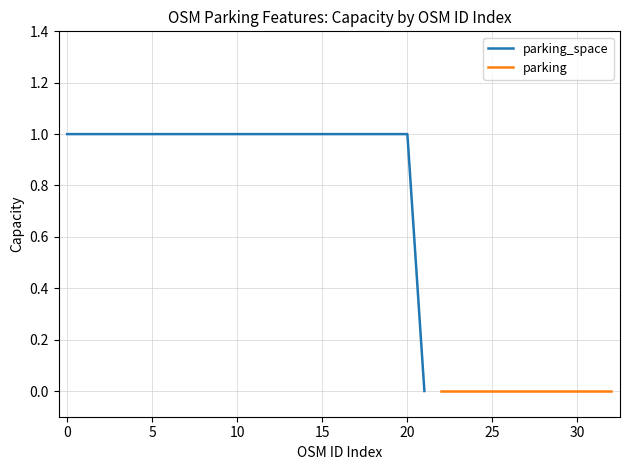

The chart shows a value of 1 at 7784576818. True or false?

False